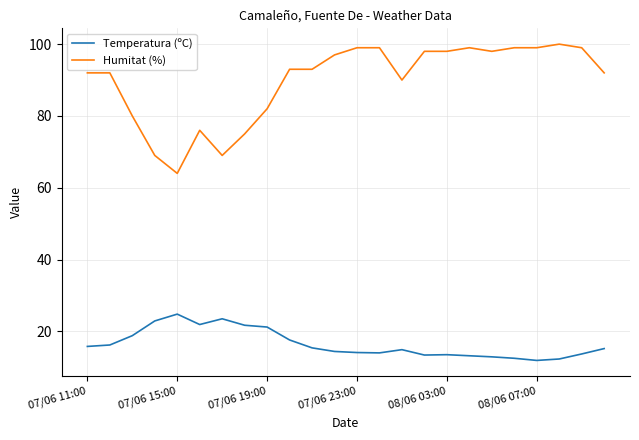

True or false: Temperatura (ºC) and Humitat (%) intersect in this chart.

False